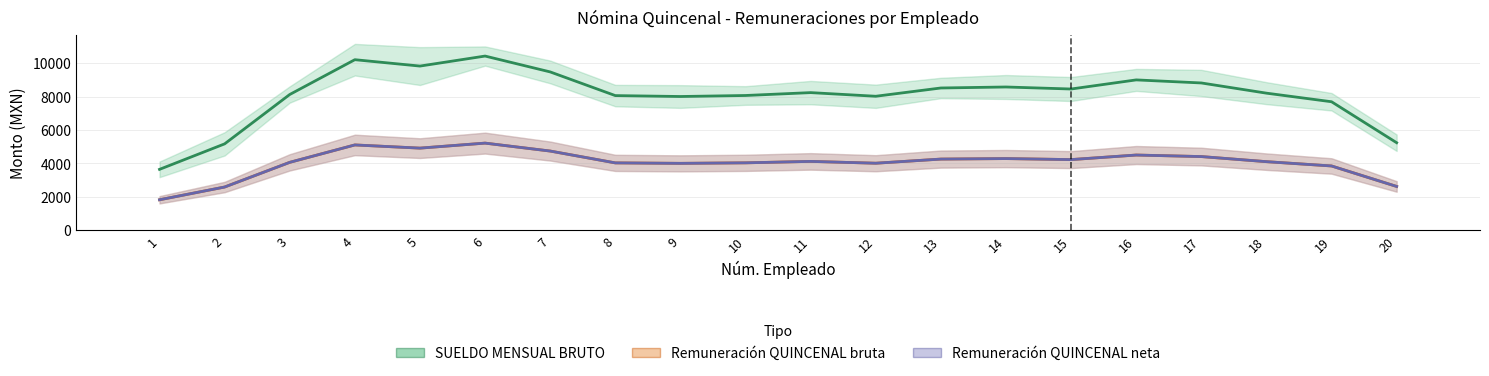

Rank the categories by Remuneración QUINCENAL neta value from highest to lowest.

6, 4, 5, 7, 16, 17, 14, 13, 15, 11, 18, 3, 10, 8, 12, 9, 19, 20, 2, 1